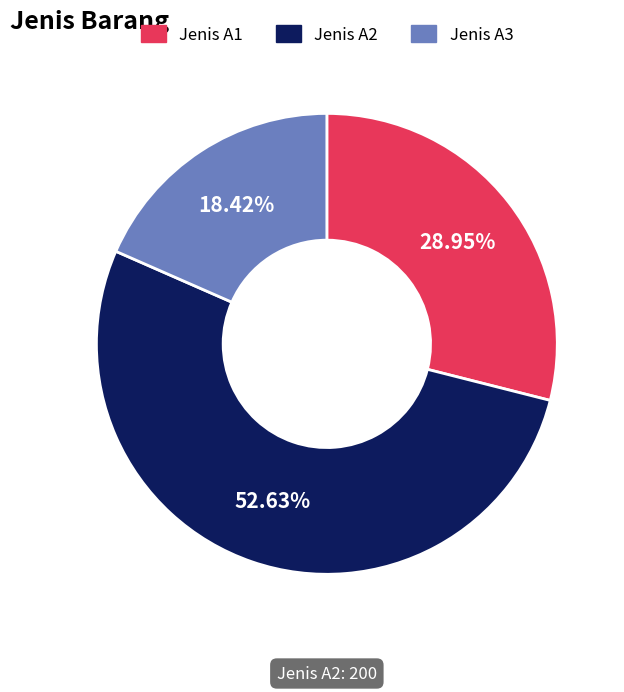

True or false: Jenis A3 accounts for 8% of the total.

False